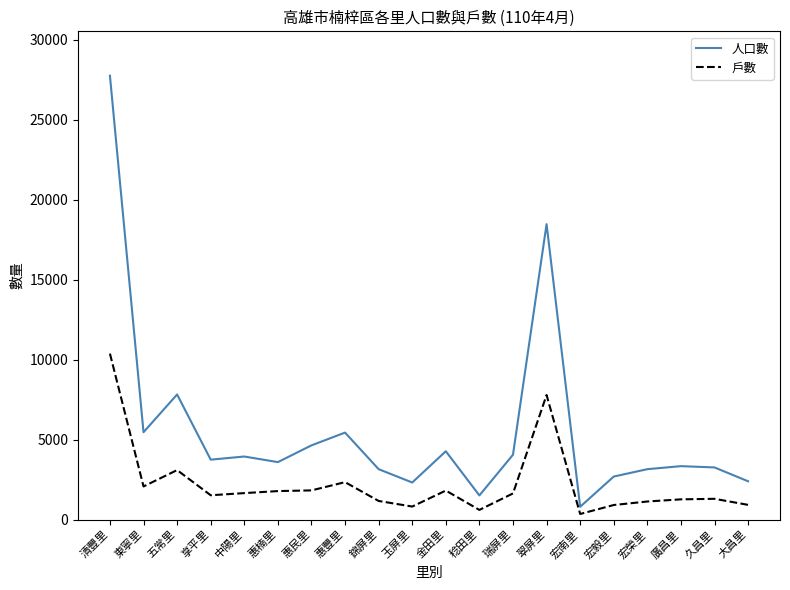

Which series has the widest spread of values?

人口數